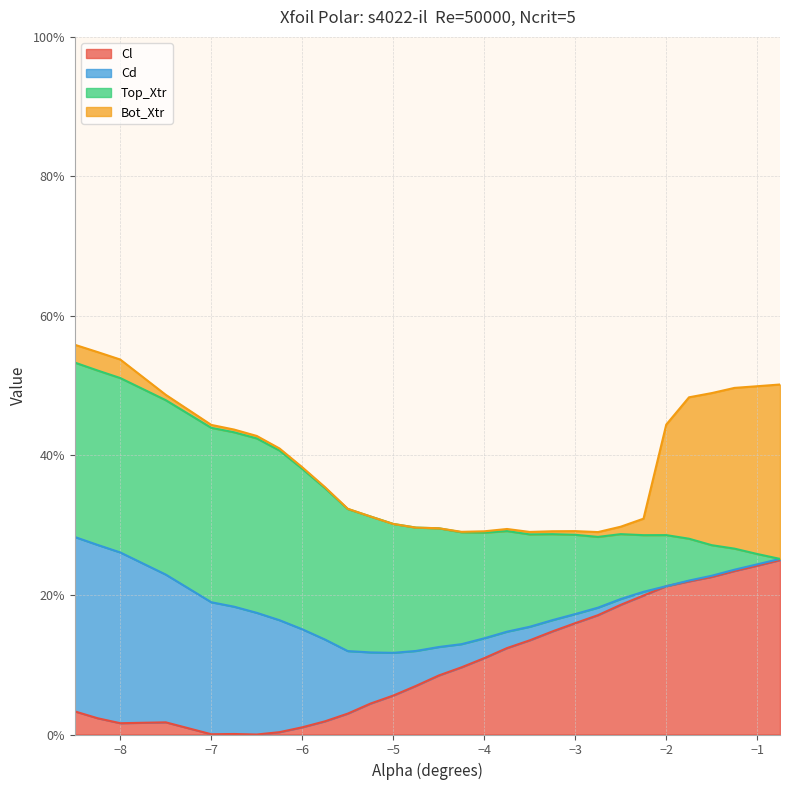

The value of Cl at -4.75 is 0.1. True or false?

False